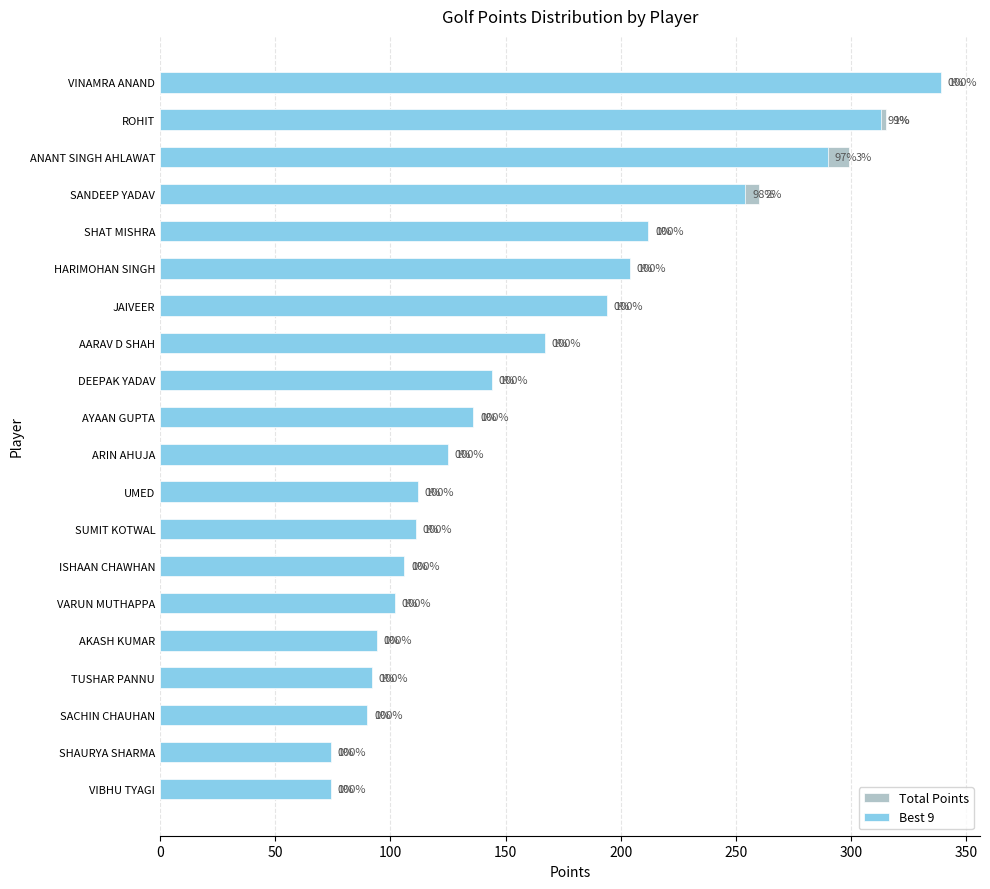

What is the value of the Best 9 bar at the 8th from the left?

167